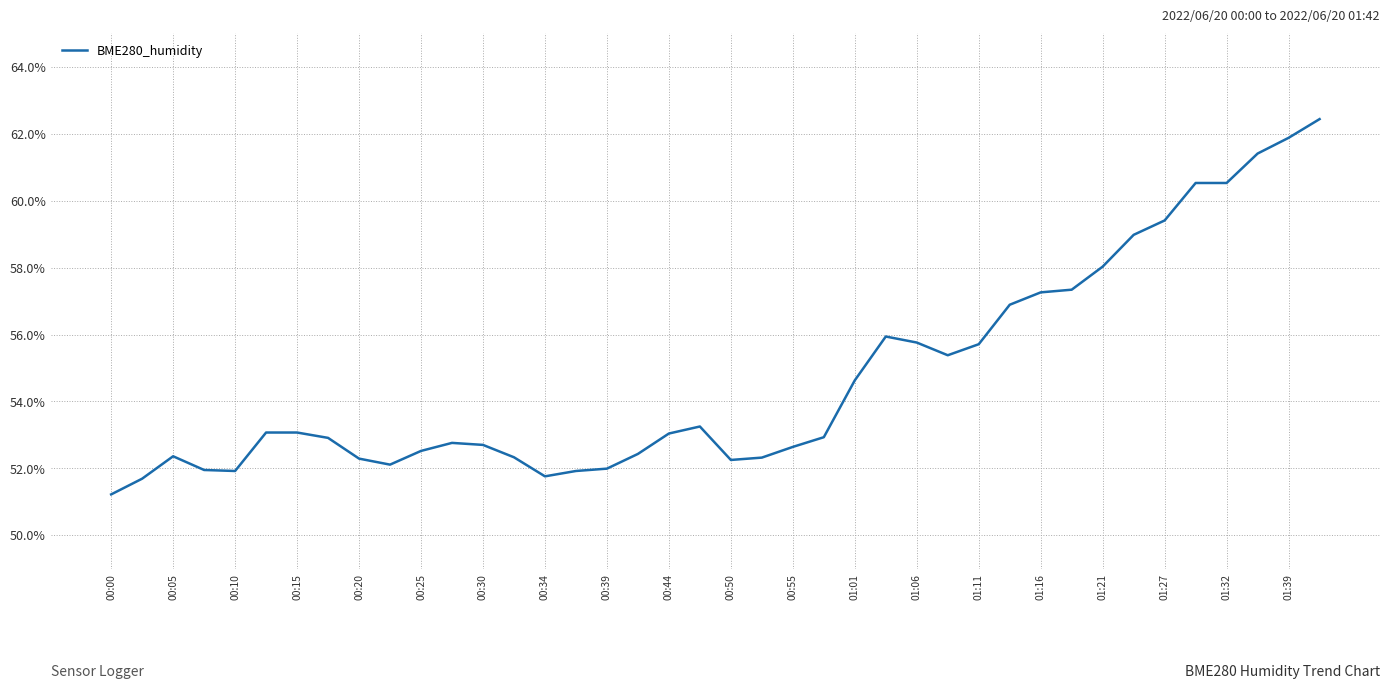

Count the number of data series in this chart.

1